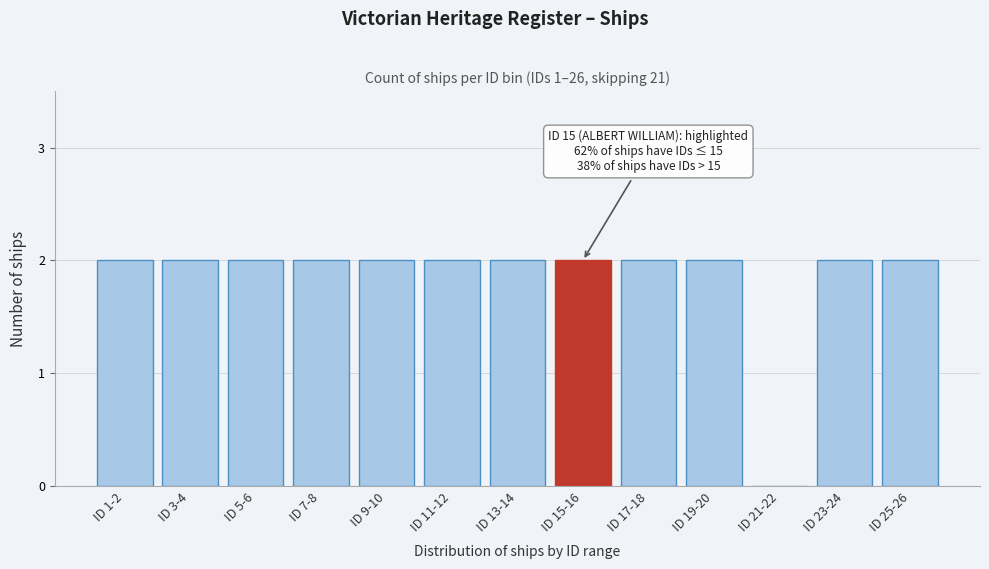

Reading left to right, list all the values displayed in this chart.

ID 1-2=2	ID 3-4=2	ID 5-6=2	ID 7-8=2	ID 9-10=2	ID 11-12=2	ID 13-14=2	ID 15-16=2	ID 17-18=2	ID 19-20=2	ID 21-22=0	ID 23-24=2	ID 25-26=2